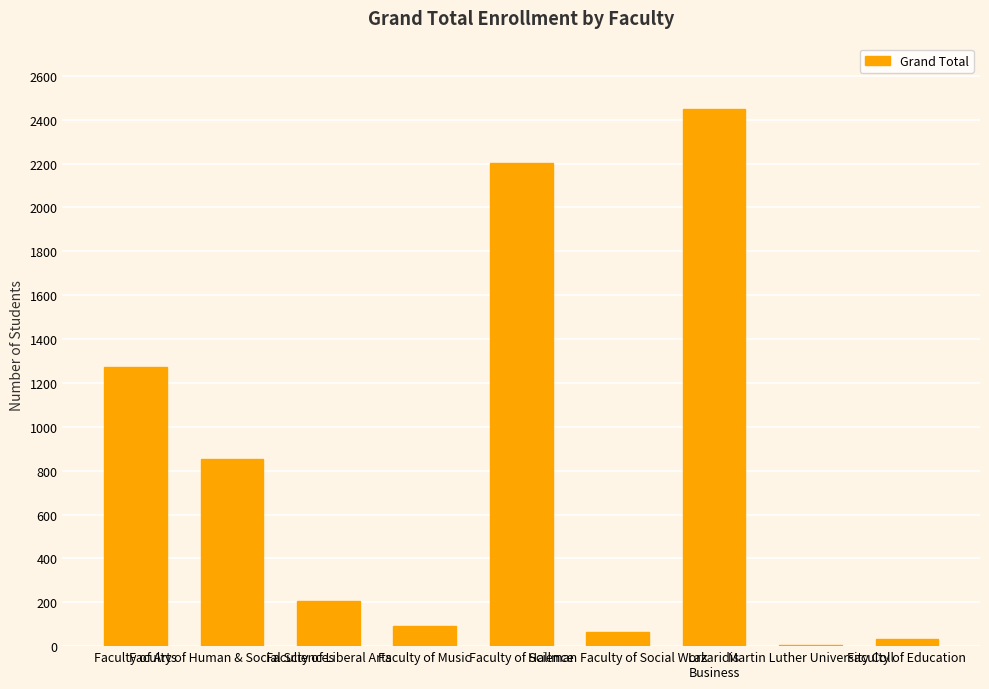

What is the difference between the values at Faculty of Liberal Arts and Lazaridis
Business?

2242